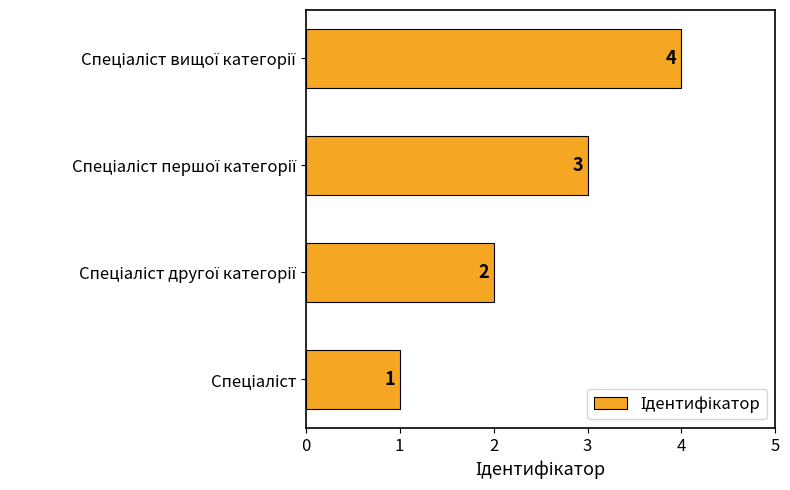

What is the greatest value displayed?

4